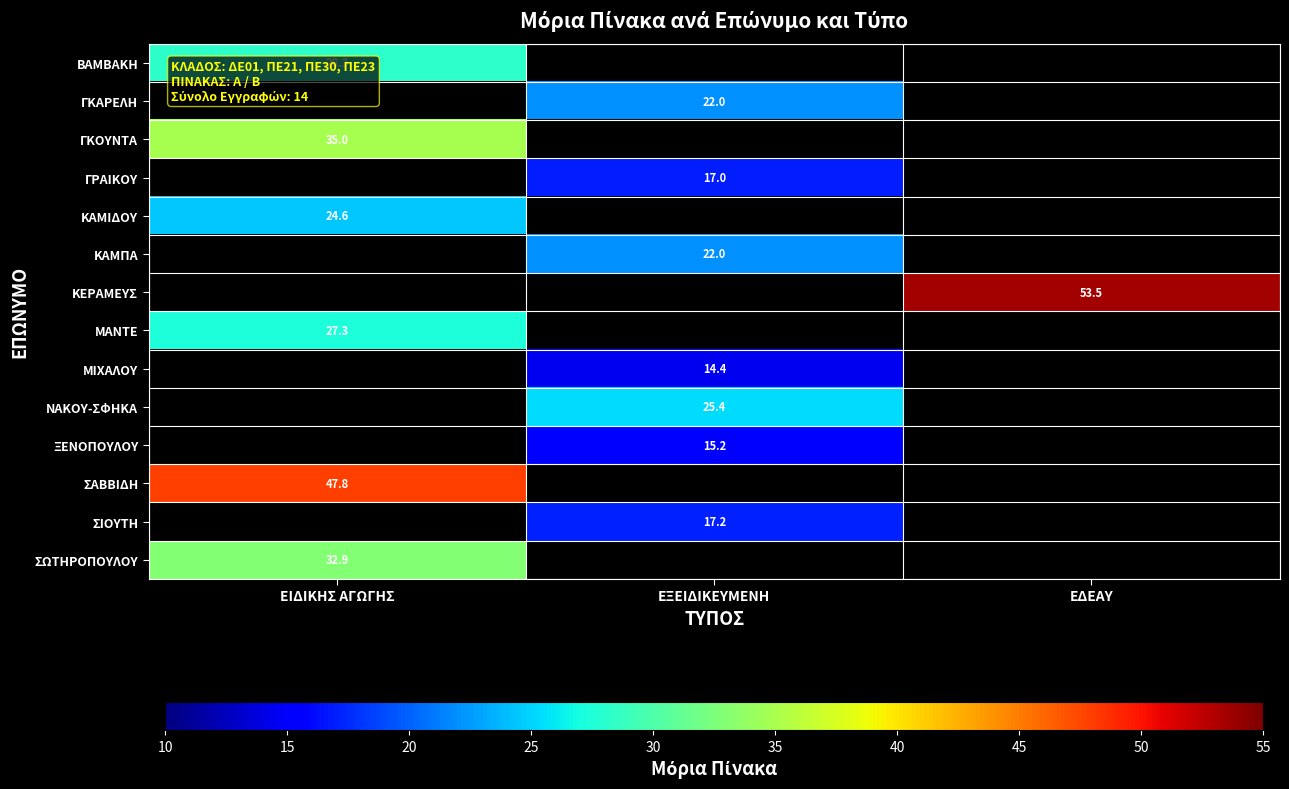

True or false: ΓΚΟΥΝΤΑ has a value of 53.4 at ΕΙΔΙΚΗΣ ΑΓΩΓΗΣ.

False